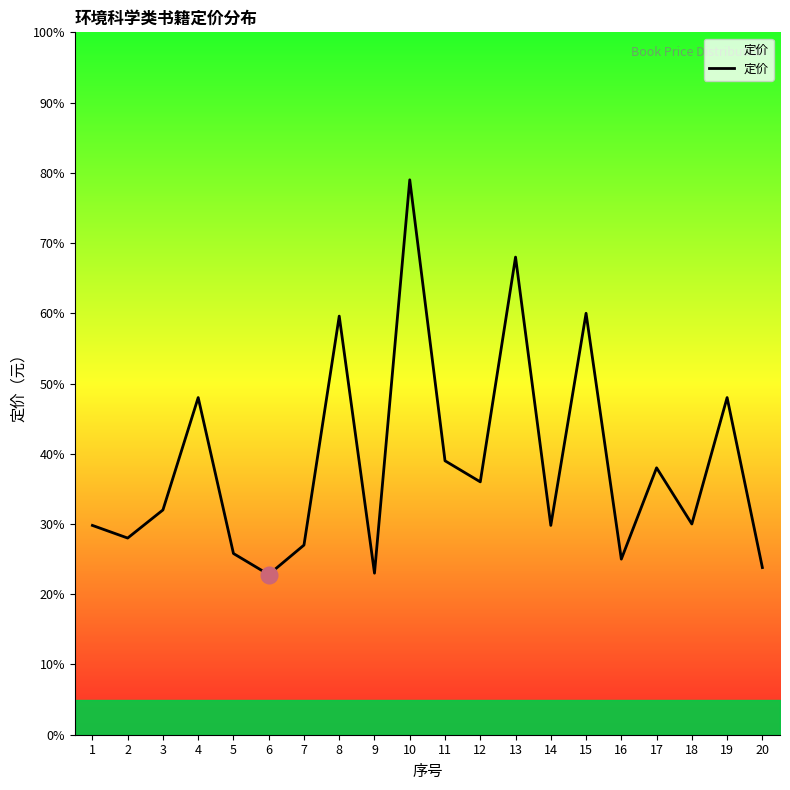

True or false: the data shows 60.0 at 15.

True